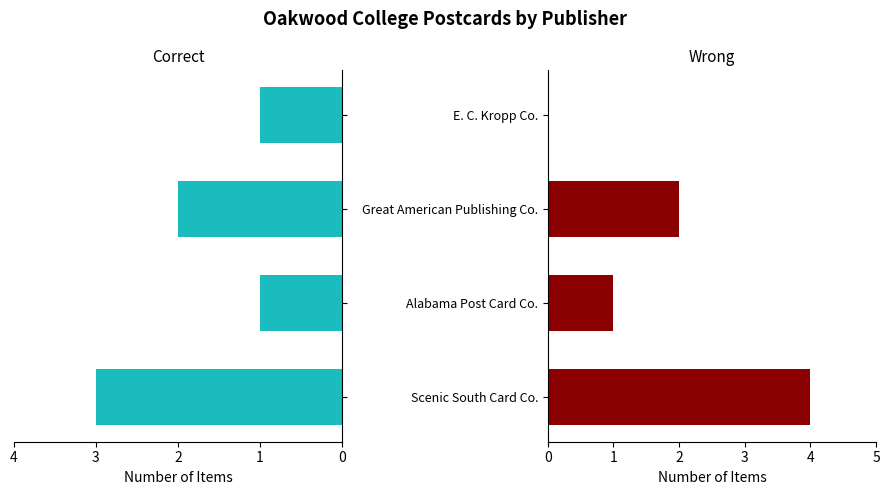

How many distinct data groups are displayed?

2